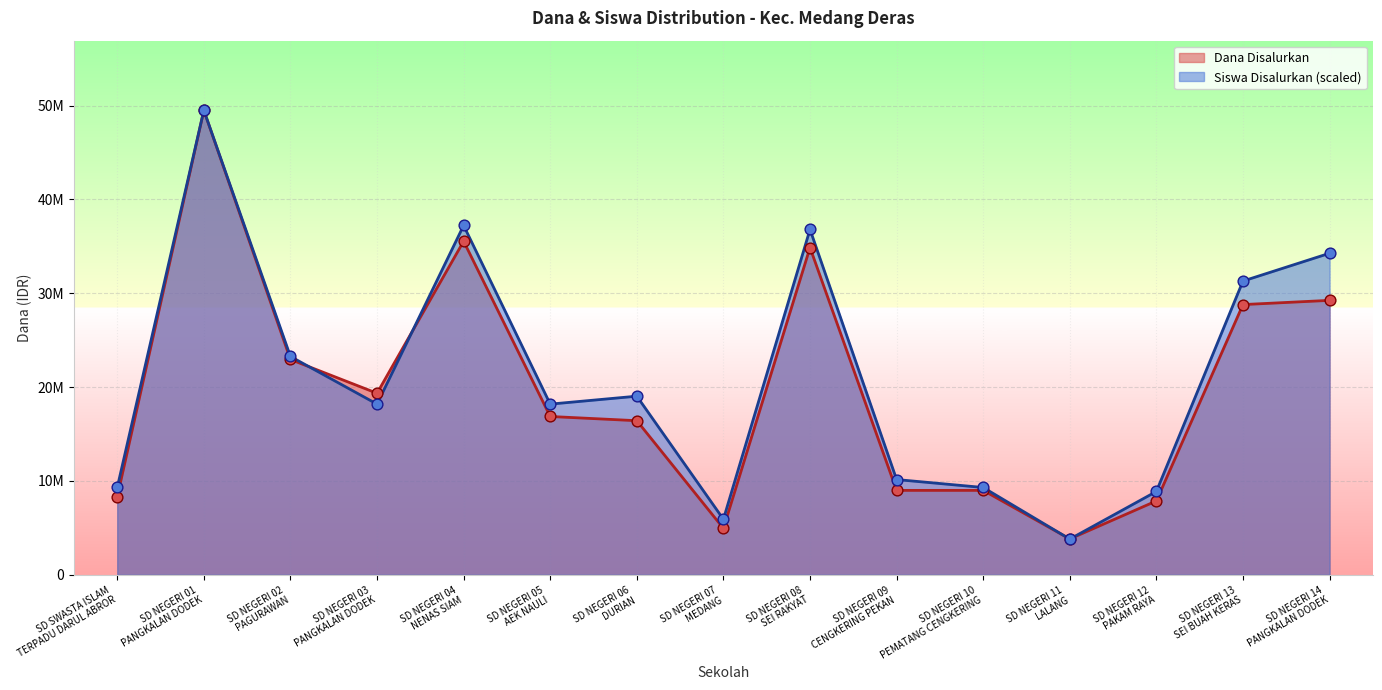

Is the value of Dana Disalurkan at SD NEGERI 13
SEI BUAH KERAS greater than the value of Siswa Disalurkan at SD NEGERI 07
MEDANG?

Yes